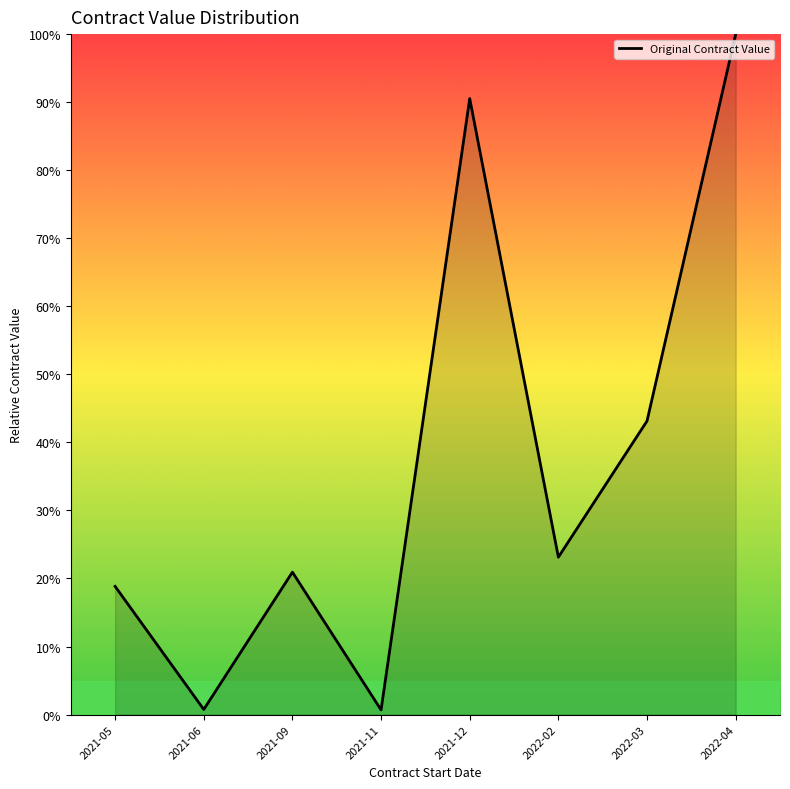

What is the sum of all values?

298.0